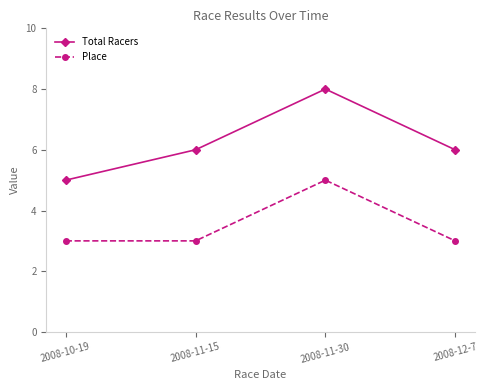

True or false: Place and Total Racers cross at least once.

False